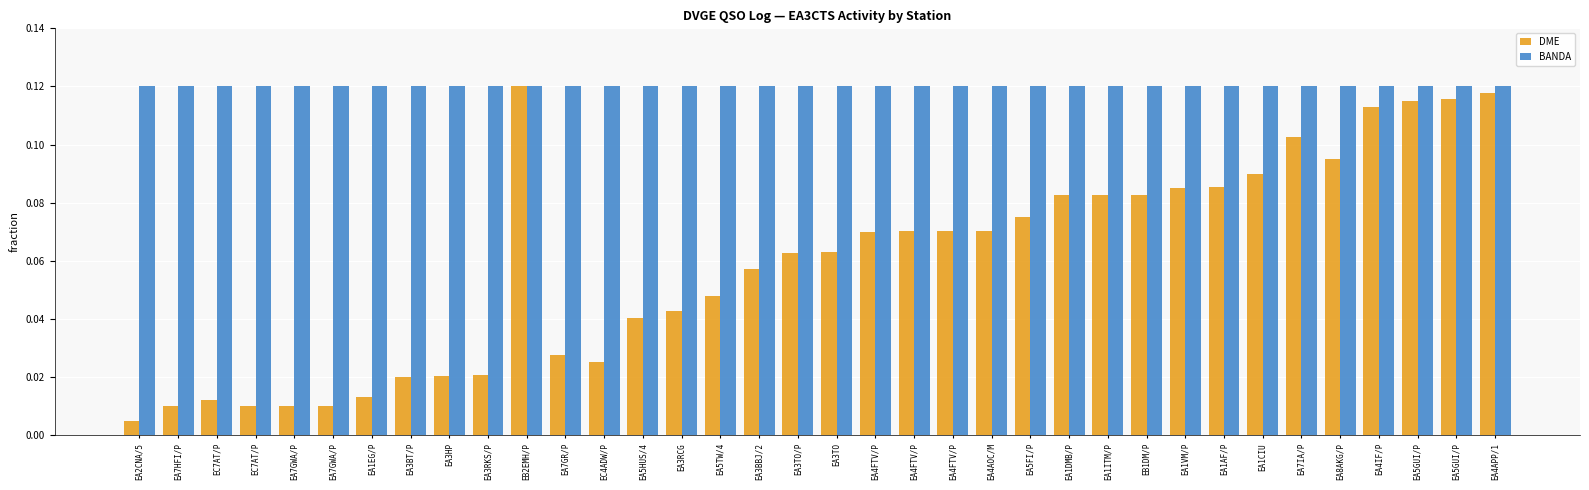

What is the difference between the DME values at EA4FTV/P and EA2CNA/5?

0.1